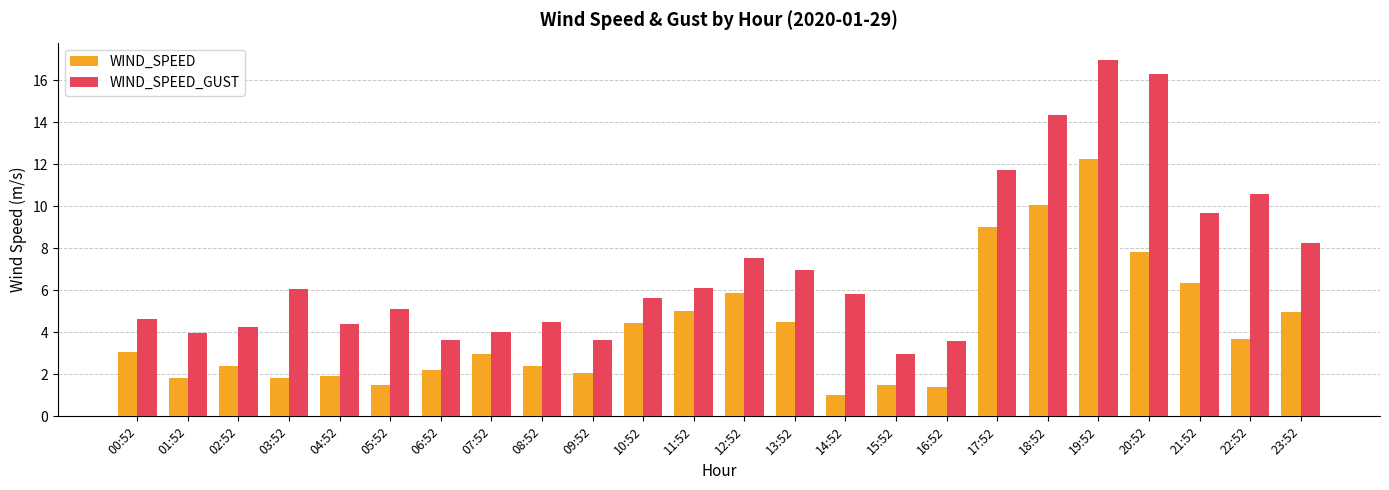

How many data points does each series have?

24